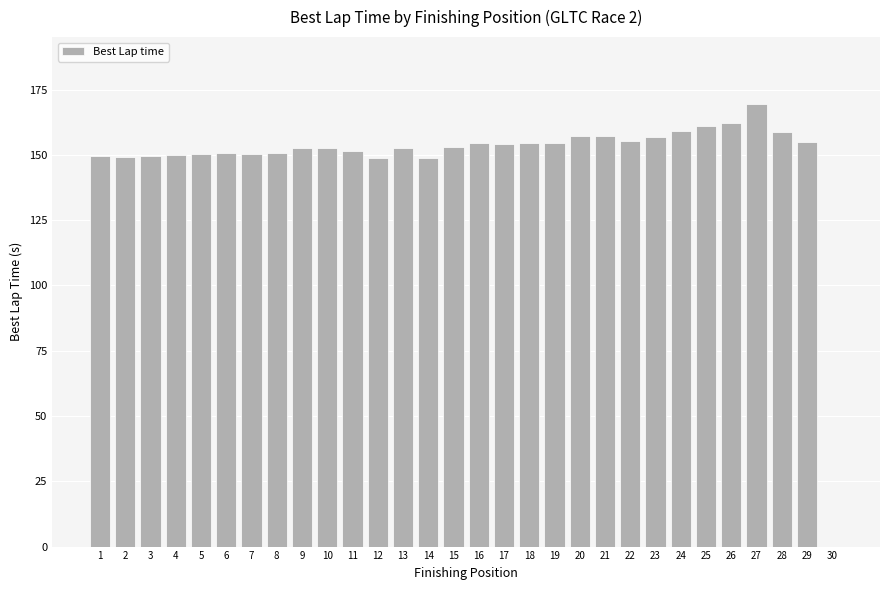

What is the ratio of the value at 14 to the value at 15?

1.0